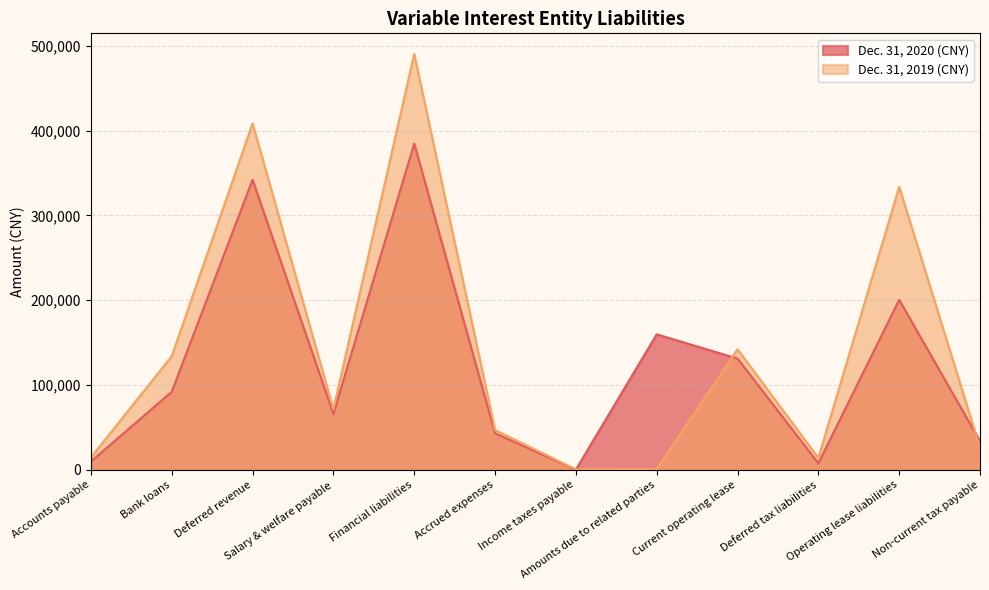

At which category does Dec. 31, 2020 (CNY) reach its first local peak?

Deferred revenue